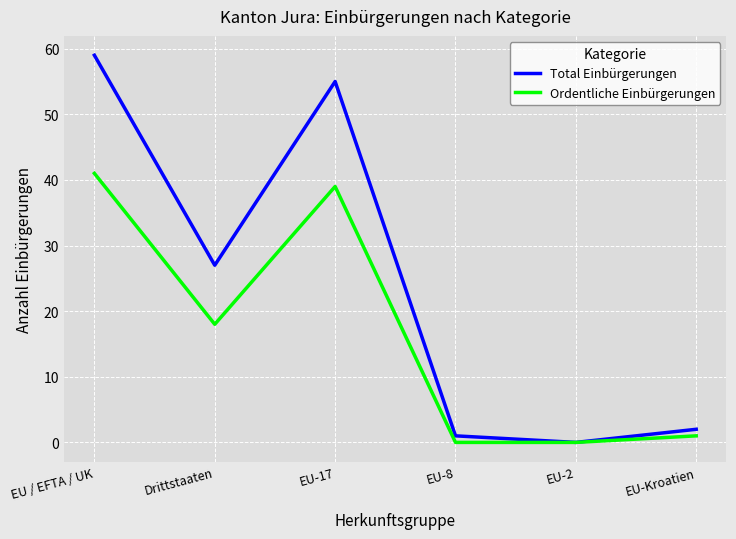

What is the highest value of the Total Einbürgerungen series?

59